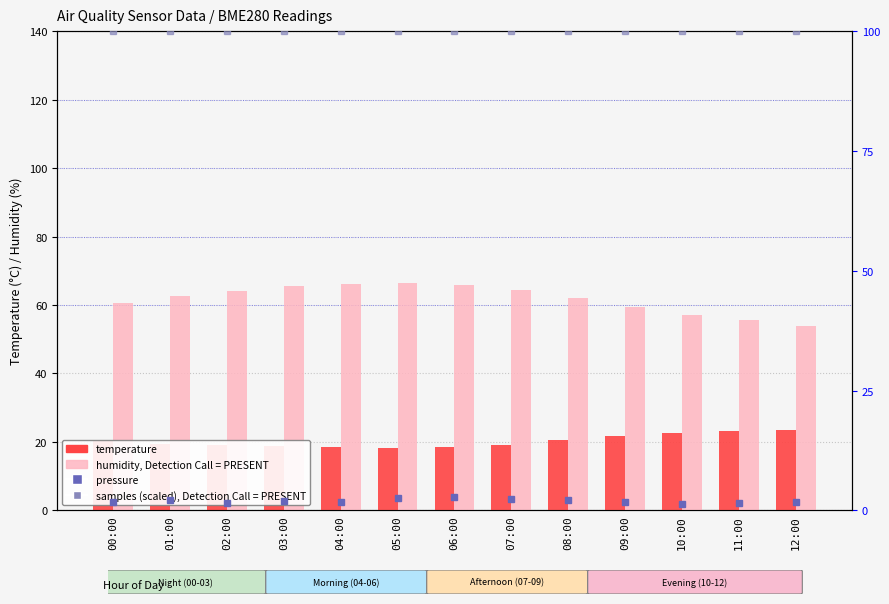

What is the label of the 8th bar from the right?

05:00